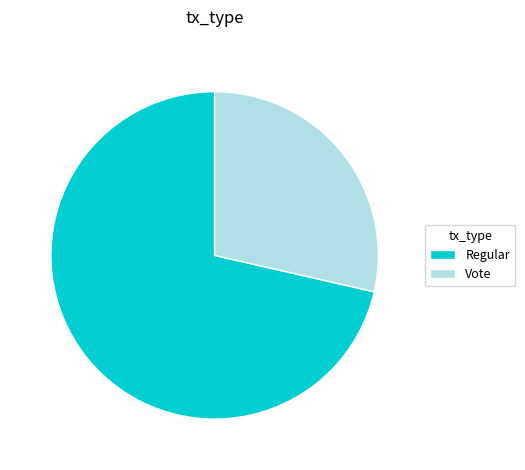

Count the number of slices in the pie.

2